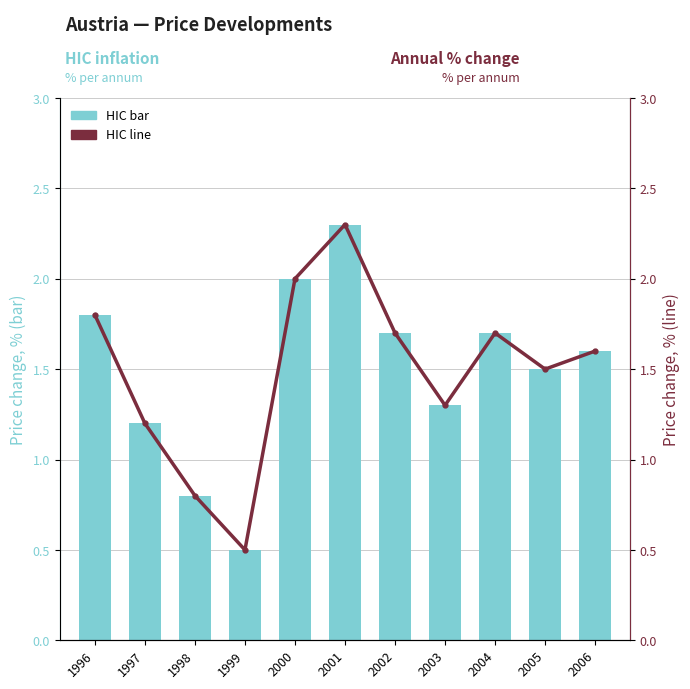

At which label does HIC (line) first exceed 1?

1996